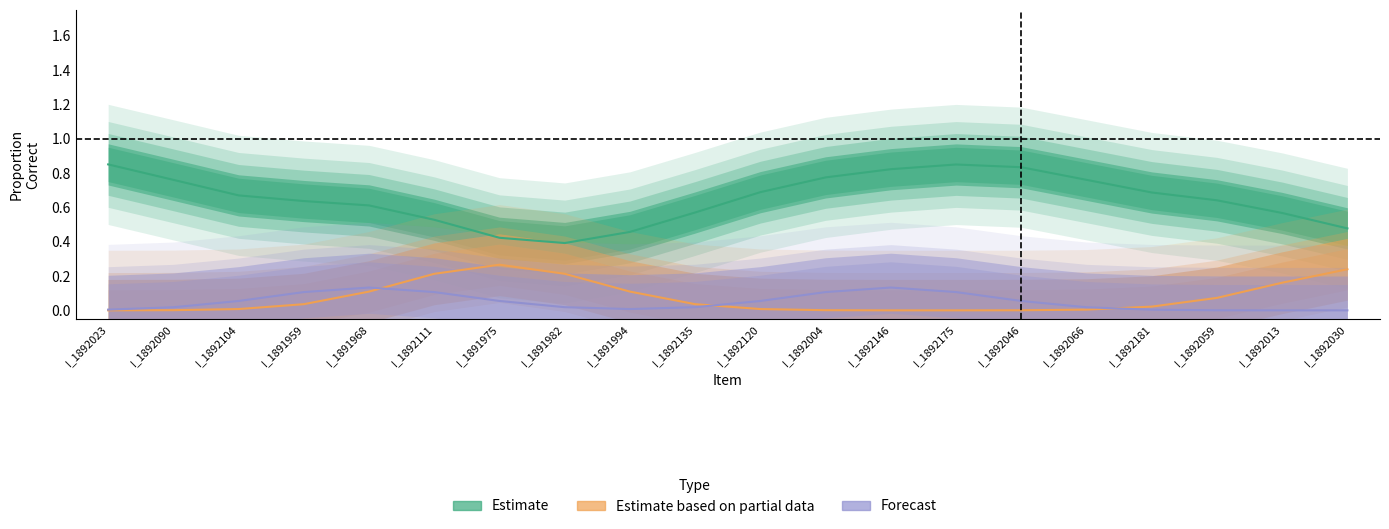

How many lines are shown in the chart?

3